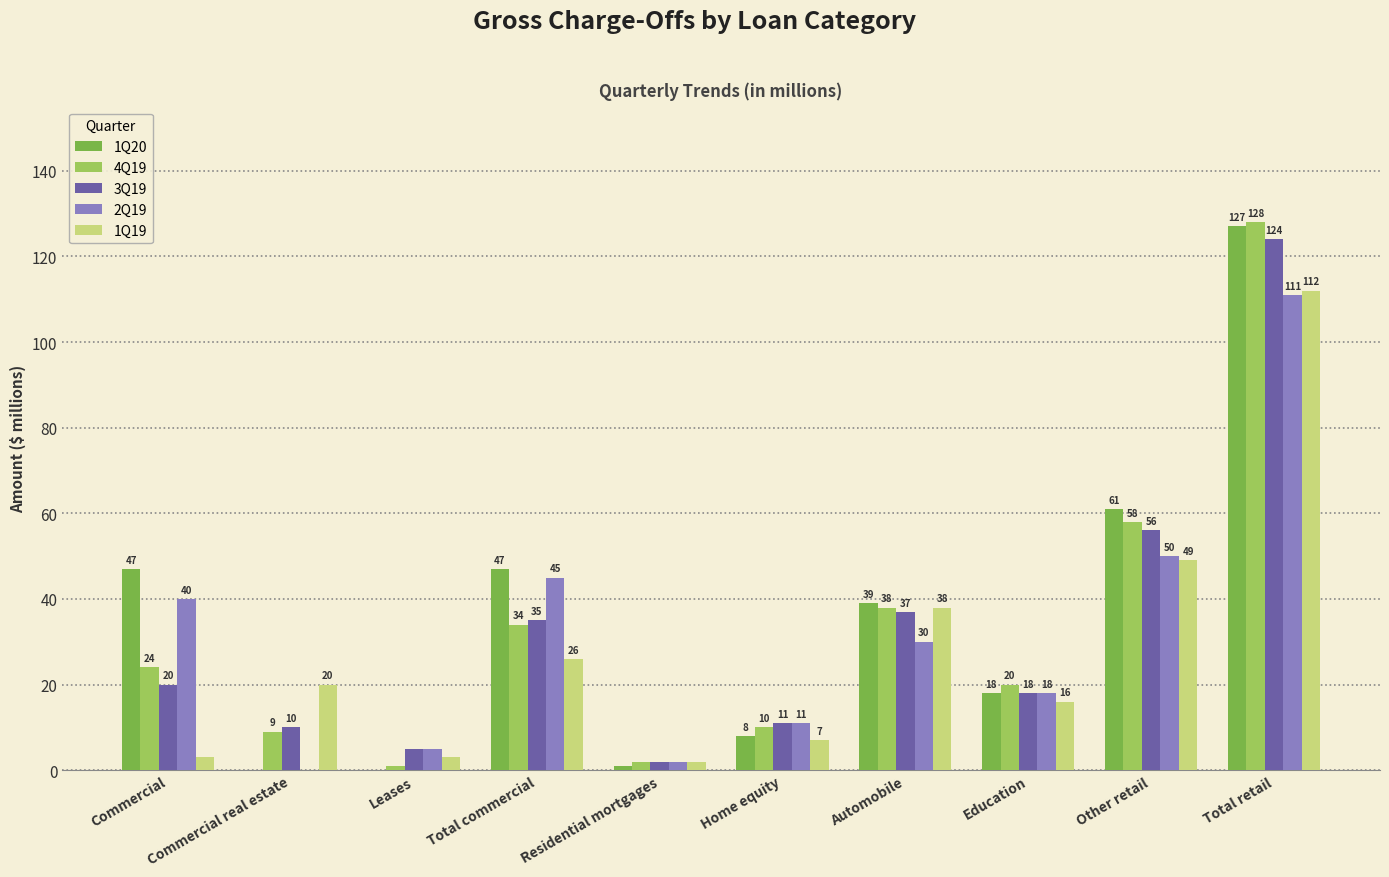

Reading left to right, extract all data points from this chart.

1Q20: 47	0	0	47	1	8	39	18	61	127
4Q19: 24	9	1	34	2	10	38	20	58	128
3Q19: 20	10	5	35	2	11	37	18	56	124
2Q19: 40	0	5	45	2	11	30	18	50	111
1Q19: 3	20	3	26	2	7	38	16	49	112